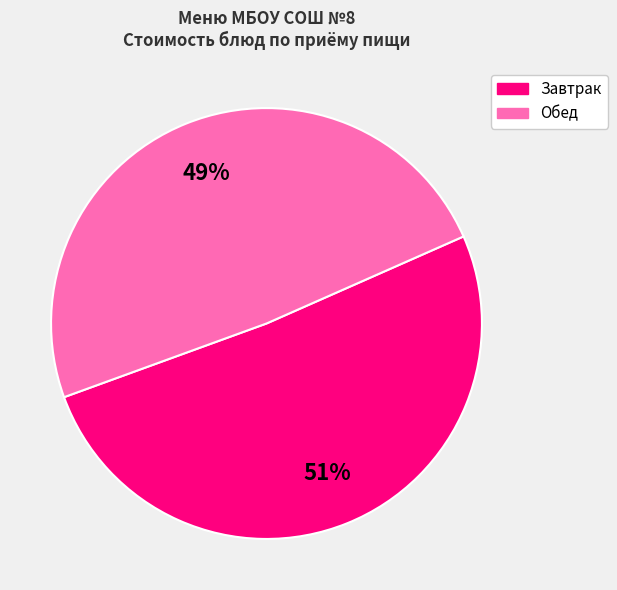

To the nearest percent, what is the difference between the largest and smallest slice percentages?

2%